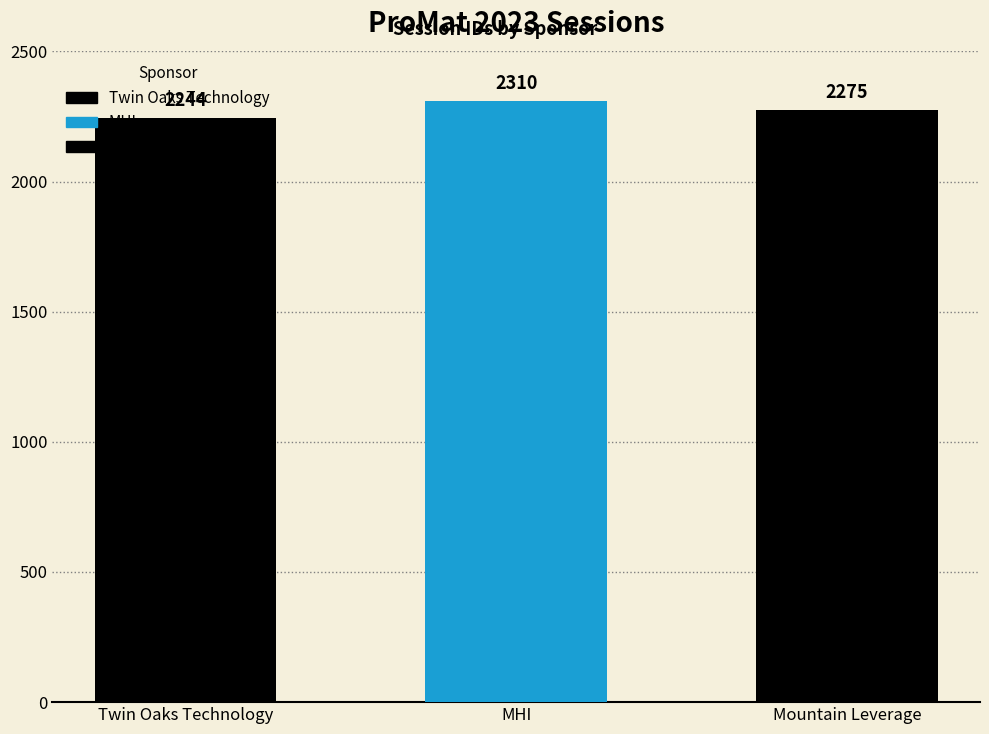

Between MHI and Mountain Leverage, which is larger?

MHI